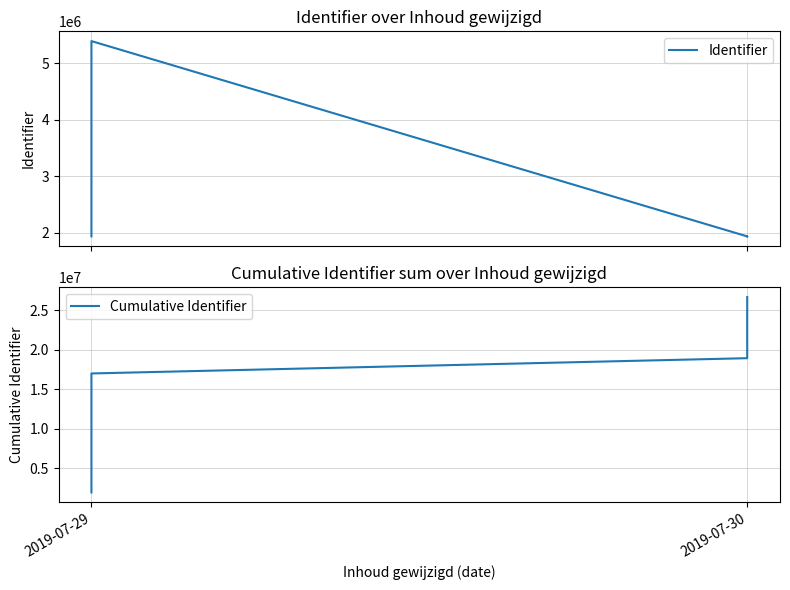

How many interior local valleys does the Identifier series have?

1